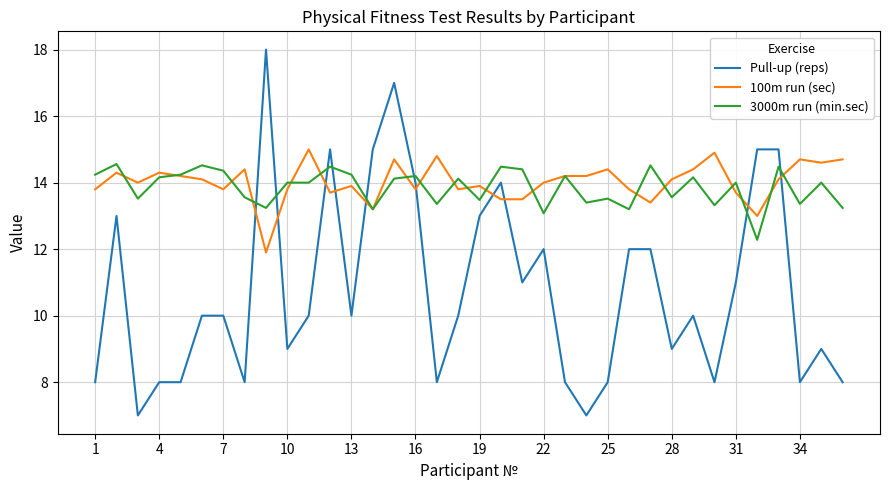

Does the chart display data point markers on the line(s)?

No